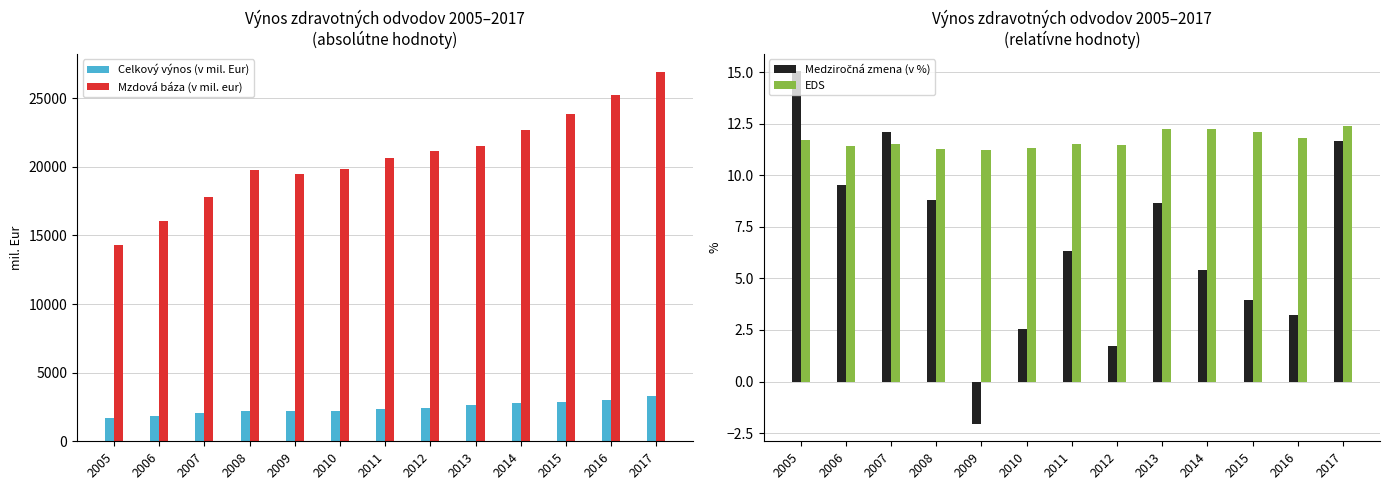

At which category is the sum across all series the highest?

2017